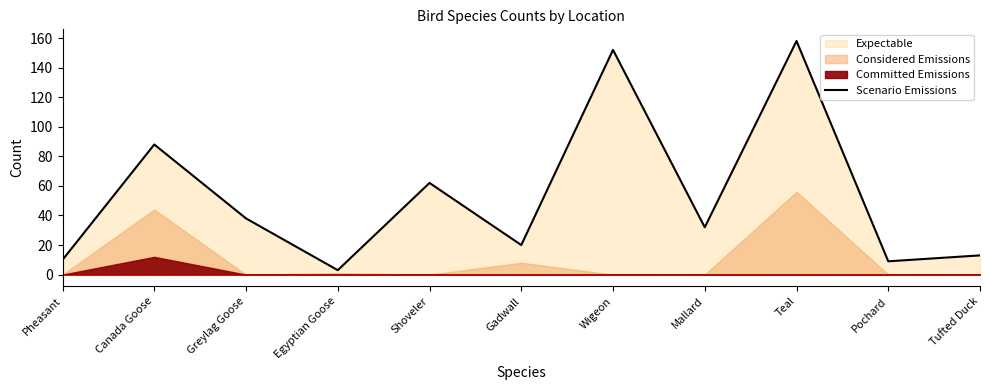

The value at Mallard is 32. True or false?

True